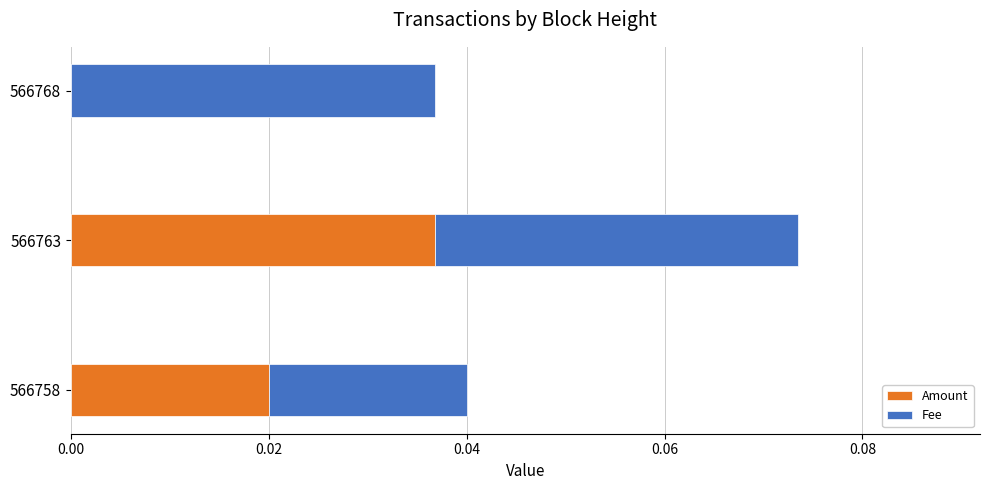

At which category is the sum across all series the highest?

566763